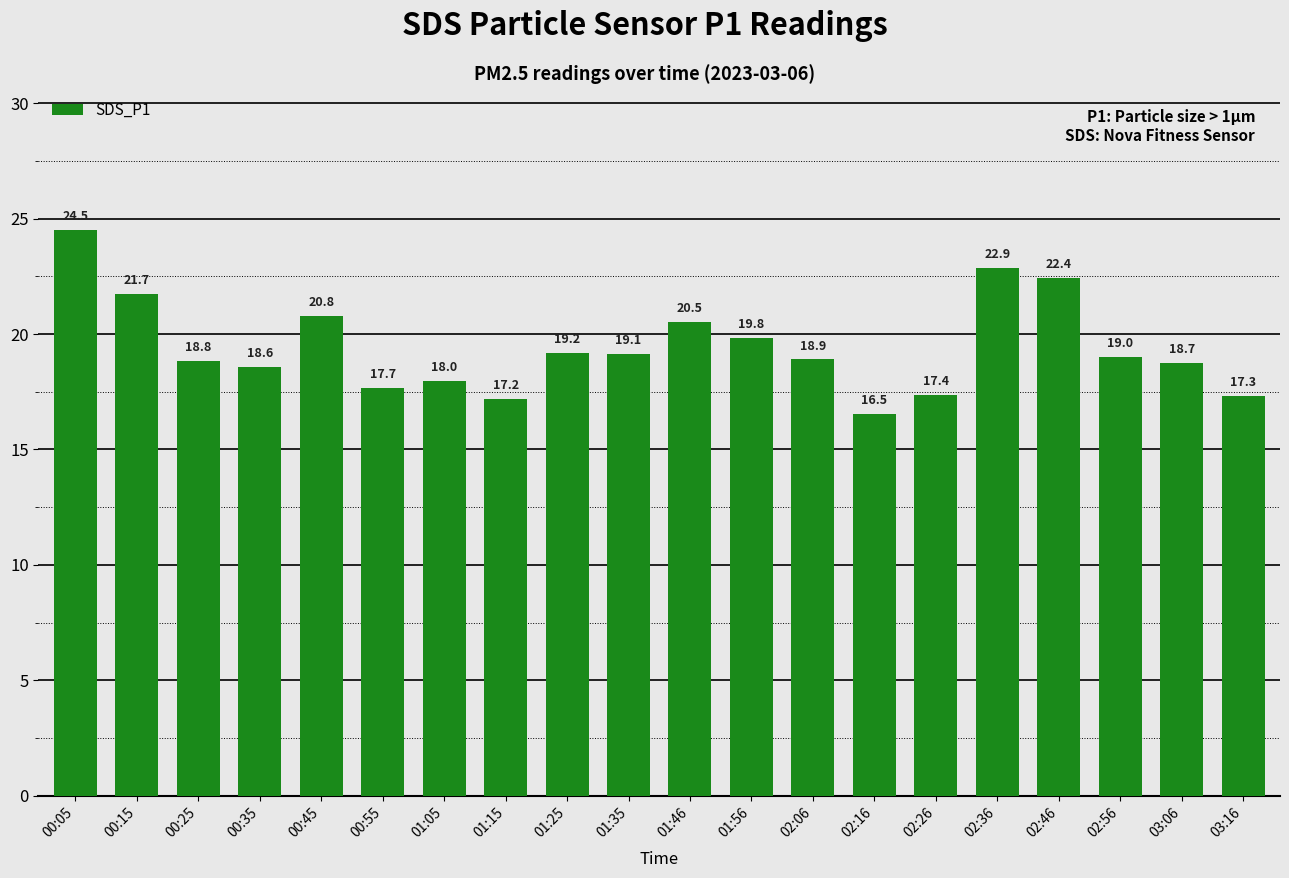

Reading left to right, what are all the values shown in this chart?

24.5	21.7	18.8	18.6	20.8	17.7	18.0	17.2	19.2	19.1	20.5	19.8	18.9	16.5	17.4	22.9	22.4	19.0	18.7	17.3